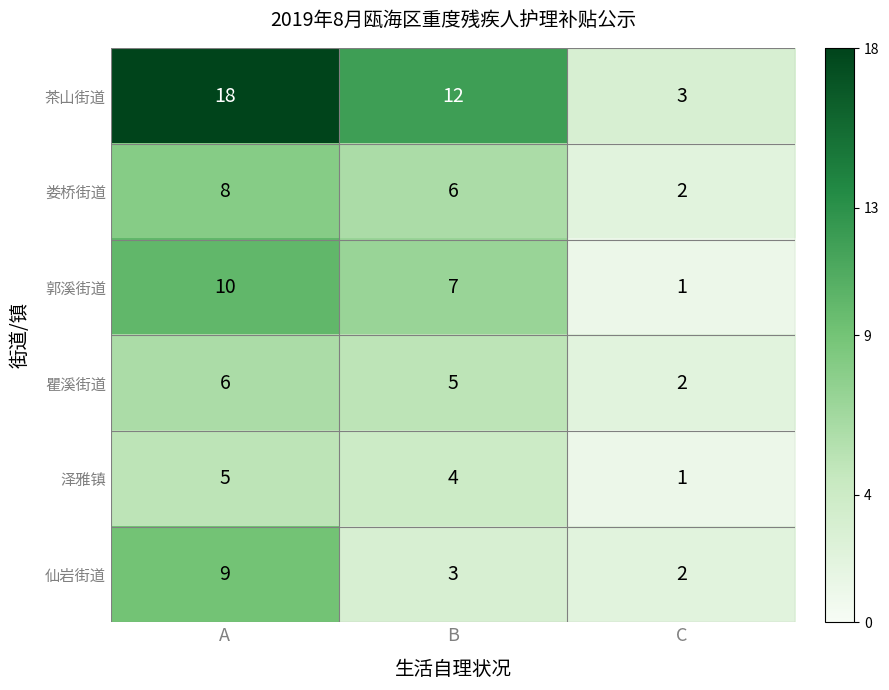

Rank the series at B from lowest to highest value.

仙岩街道, 泽雅镇, 瞿溪街道, 娄桥街道, 郭溪街道, 茶山街道